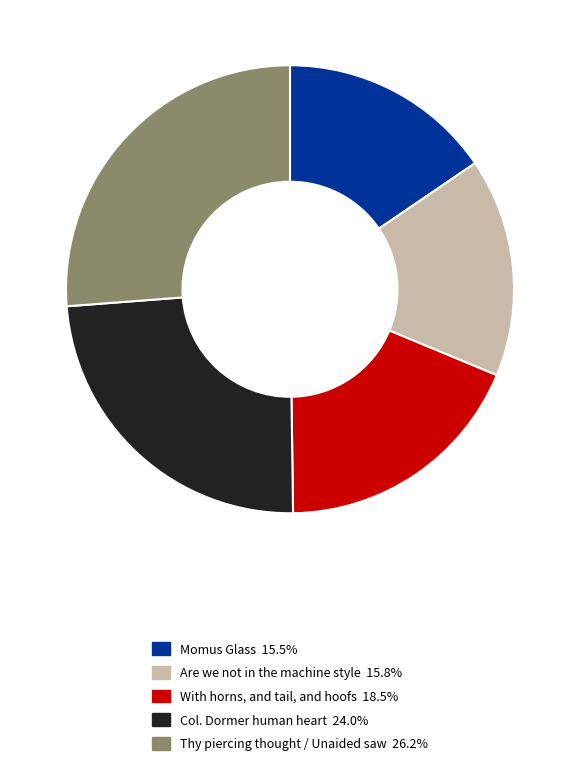

How many slices are in this pie chart?

5